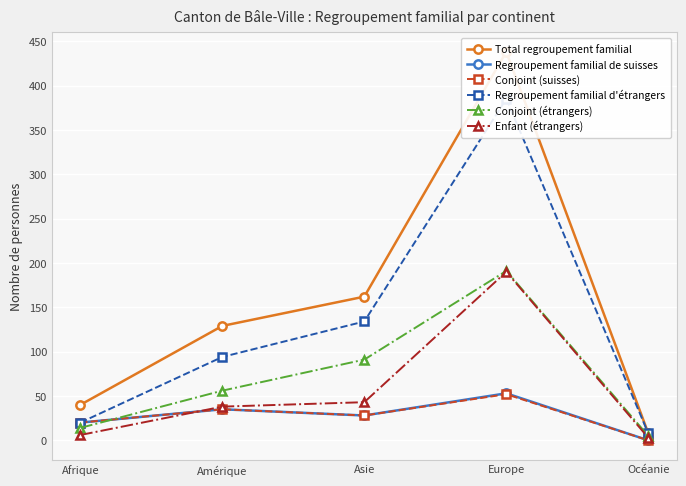

Reading left to right, list all the values displayed in this chart.

Total regroupement familial: Afrique=40	Amérique=129	Asie=162	Europe=438	Océanie=8
Regroupement familial de suisses: Afrique=20	Amérique=35	Asie=28	Europe=53	Océanie=0
Conjoint (suisses): Afrique=20	Amérique=35	Asie=28	Europe=52	Océanie=0
Regroupement familial d'étrangers: Afrique=20	Amérique=94	Asie=134	Europe=385	Océanie=8
Conjoint (étrangers): Afrique=14	Amérique=56	Asie=91	Europe=191	Océanie=5
Enfant (étrangers): Afrique=6	Amérique=38	Asie=43	Europe=190	Océanie=3